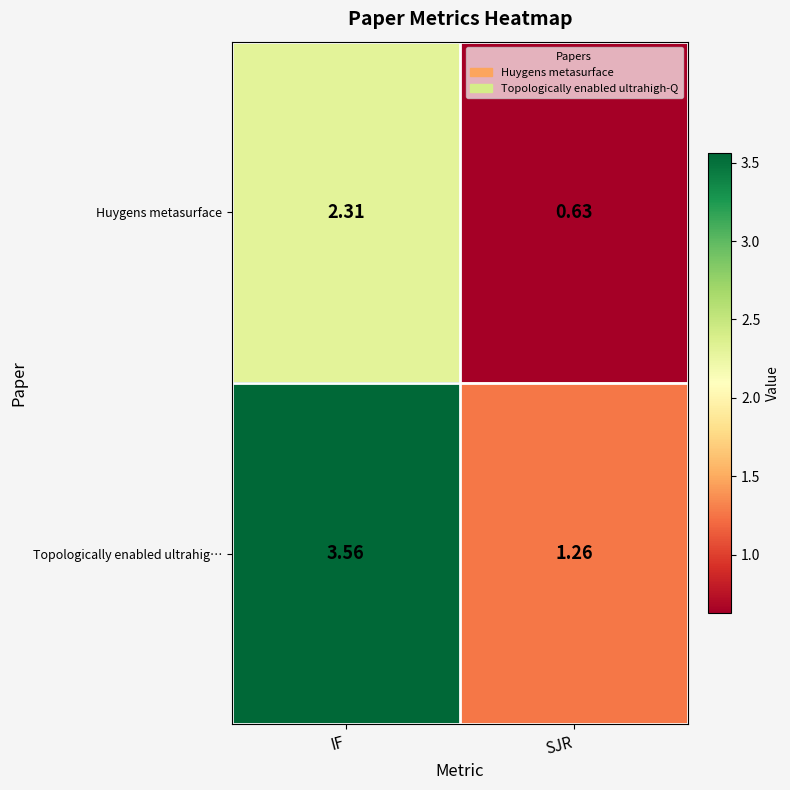

At which label does Topologically enabled ultrahig… reach its minimum?

SJR